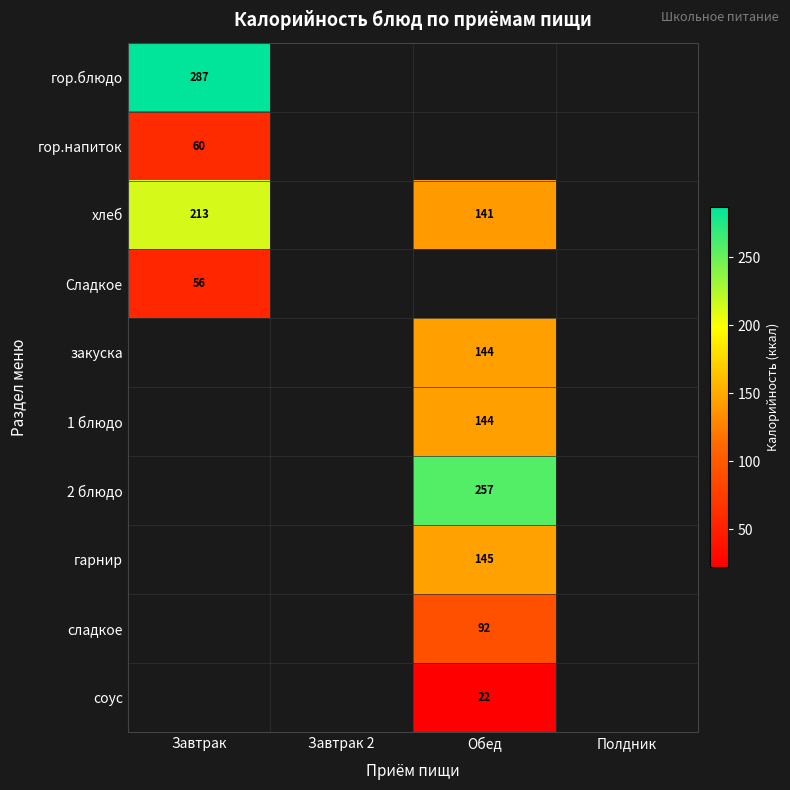

Is it true that хлеб equals 61 at Обед?

False